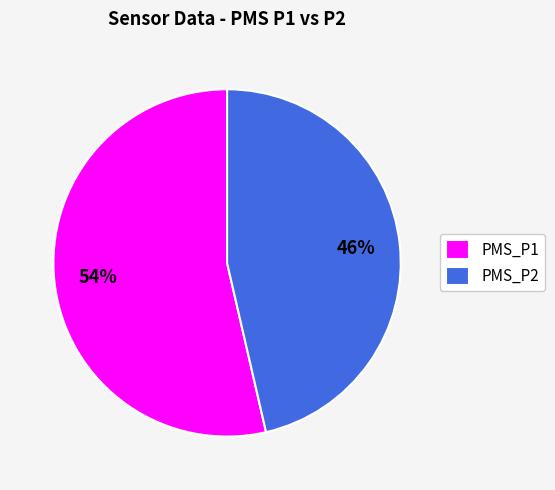

Which has a higher value, PMS_P2 or PMS_P1?

PMS_P1